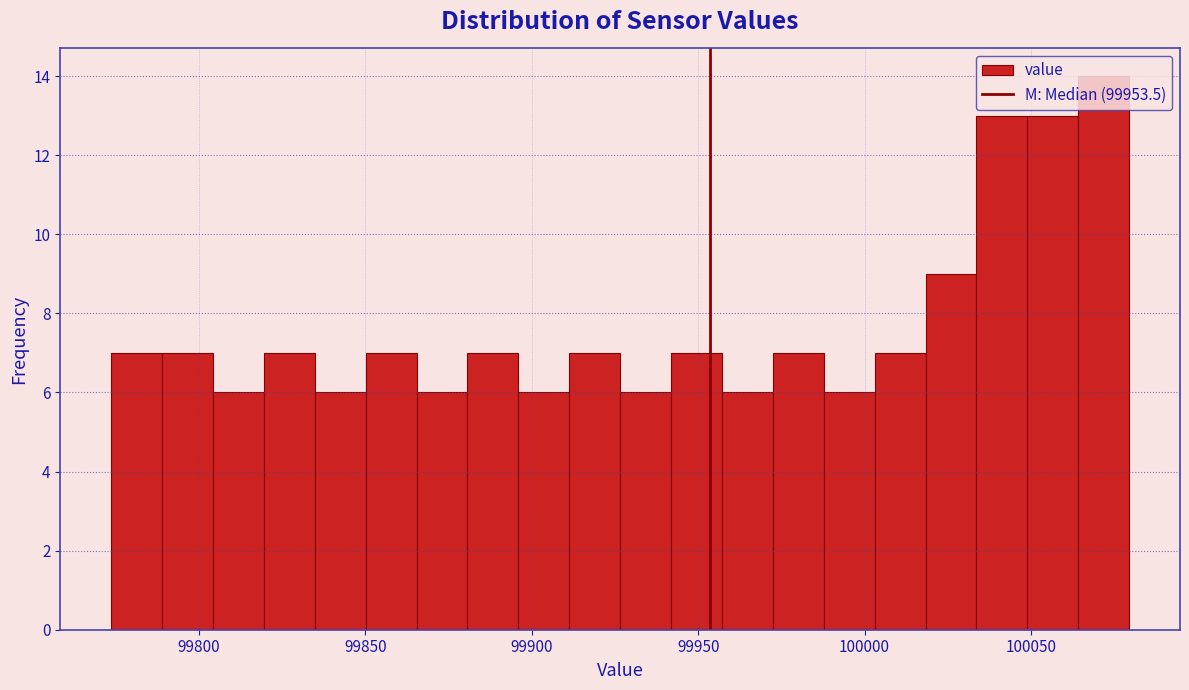

Around what value on the x-axis is the tallest bar? Give the approximate position of its centre, as read against the axis.

100070